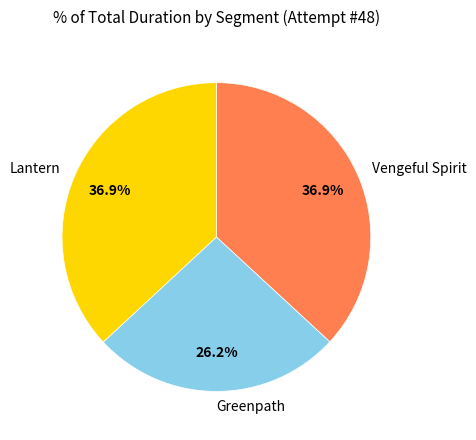

True or false: Lantern accounts for 26% of the total.

False